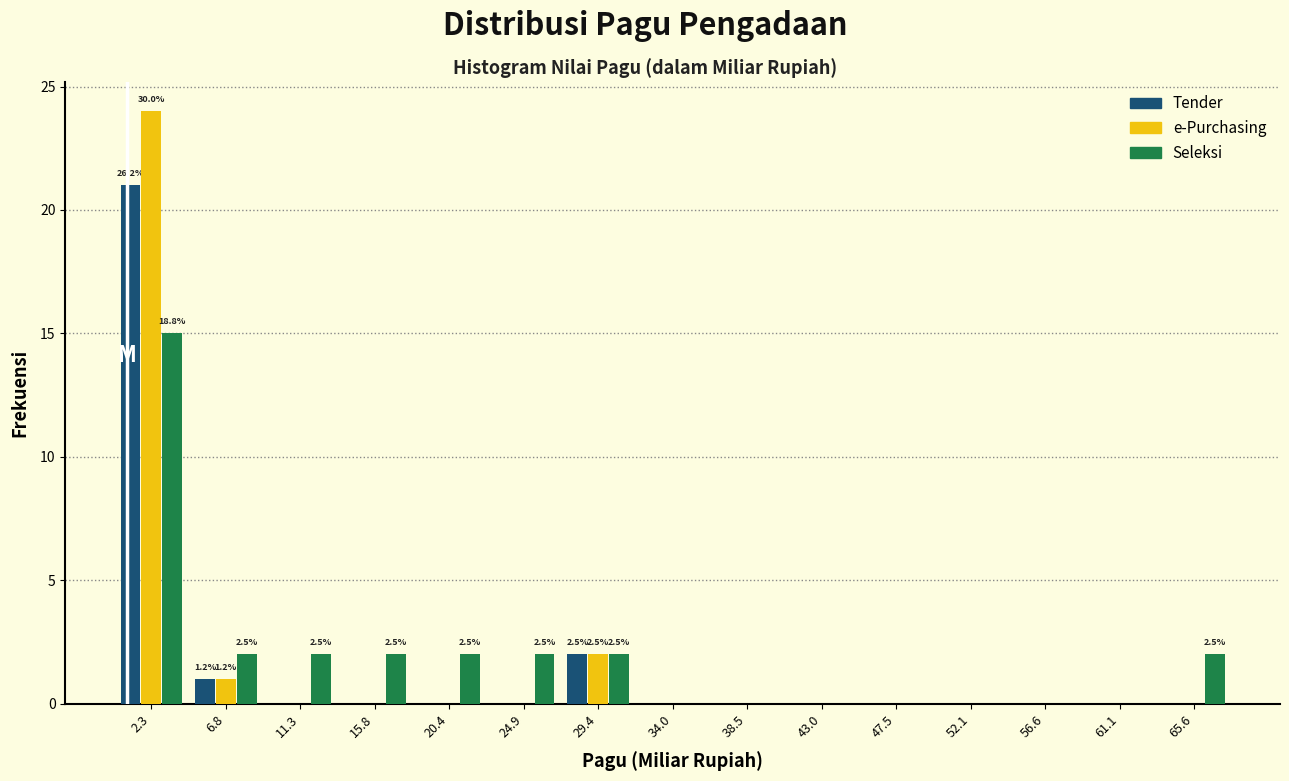

In the Tender series, which range on the x-axis has the tallest bar?

0.0 to 4.5